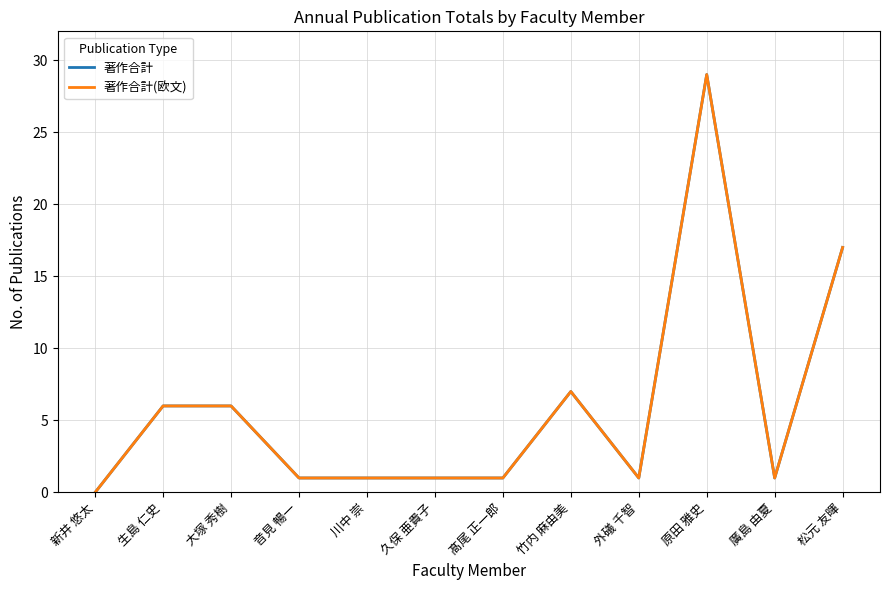

What is the label of the 1st point from the left?

新井 悠太